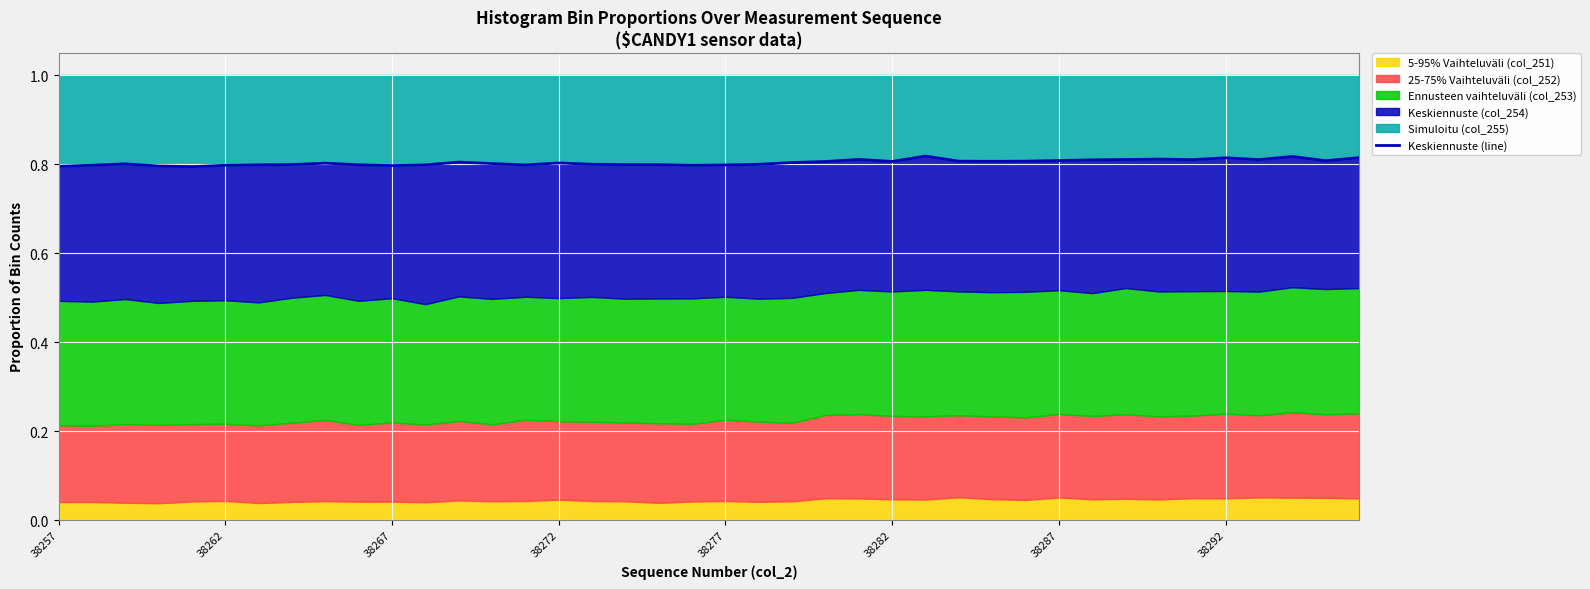

How many points are lower than both their immediate neighbors (excluding endpoints)?

9